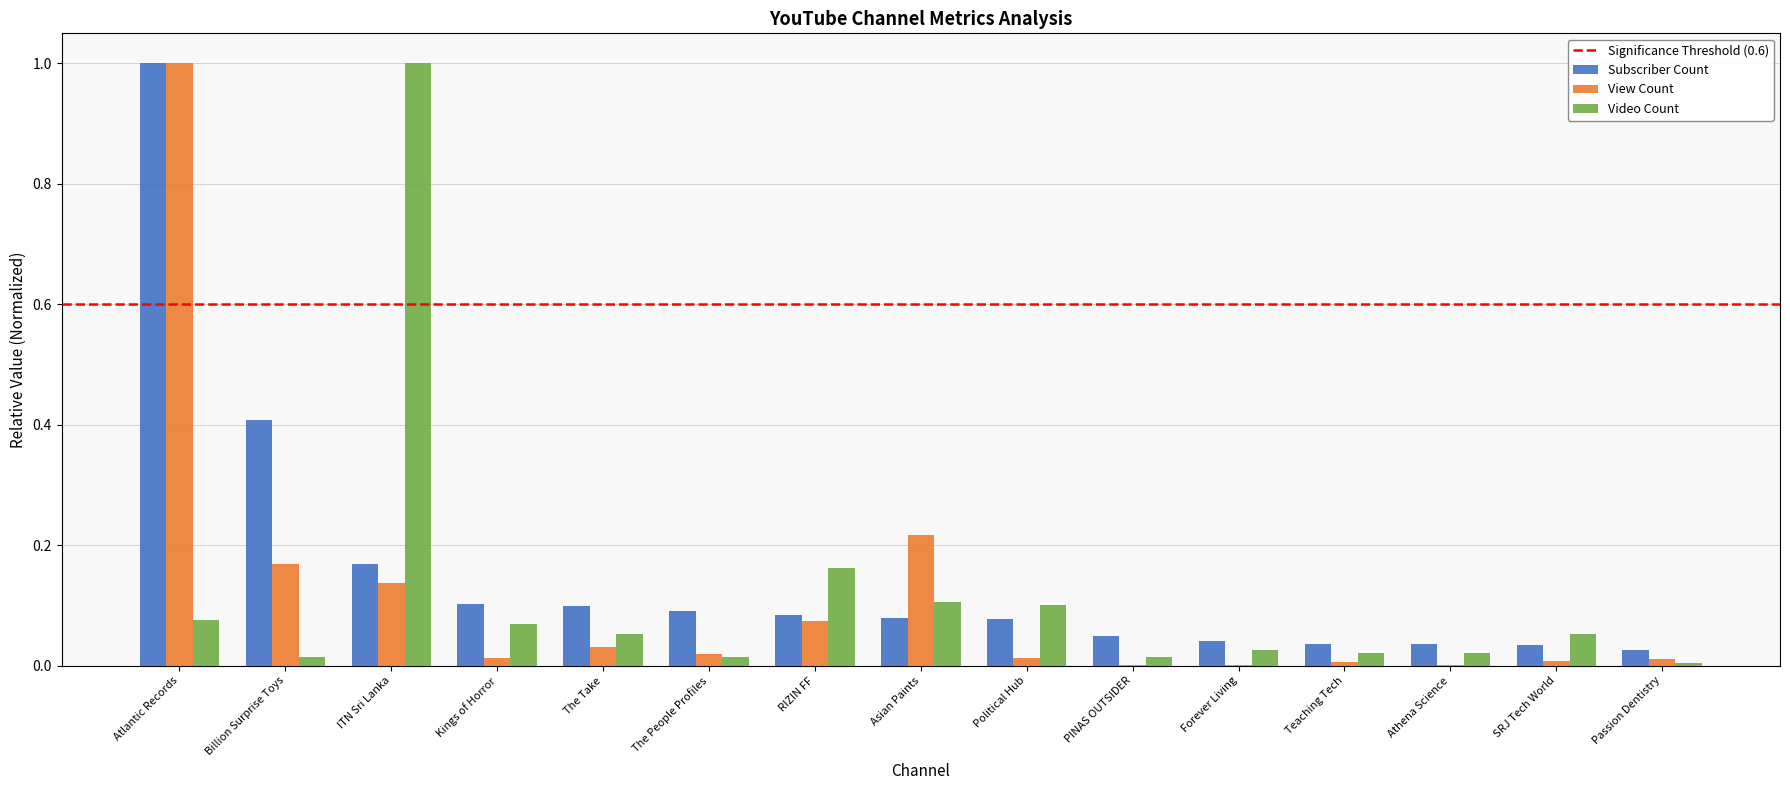

What is the sum of all Subscriber Count values?

2.3